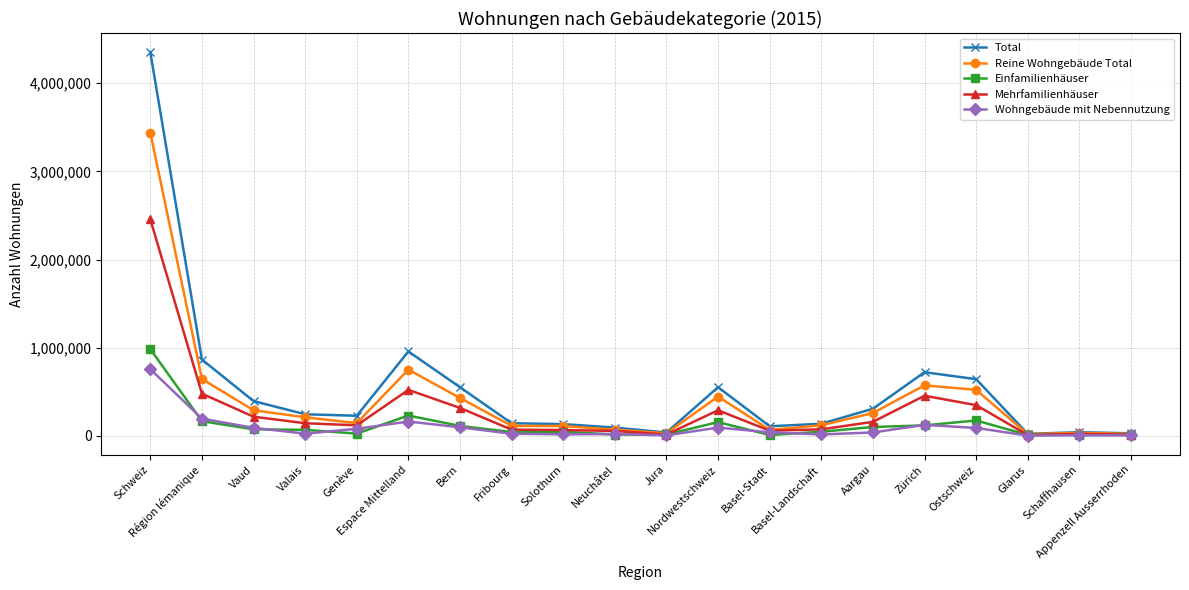

How many data points in Mehrfamilienhäuser are less than 142542?

10